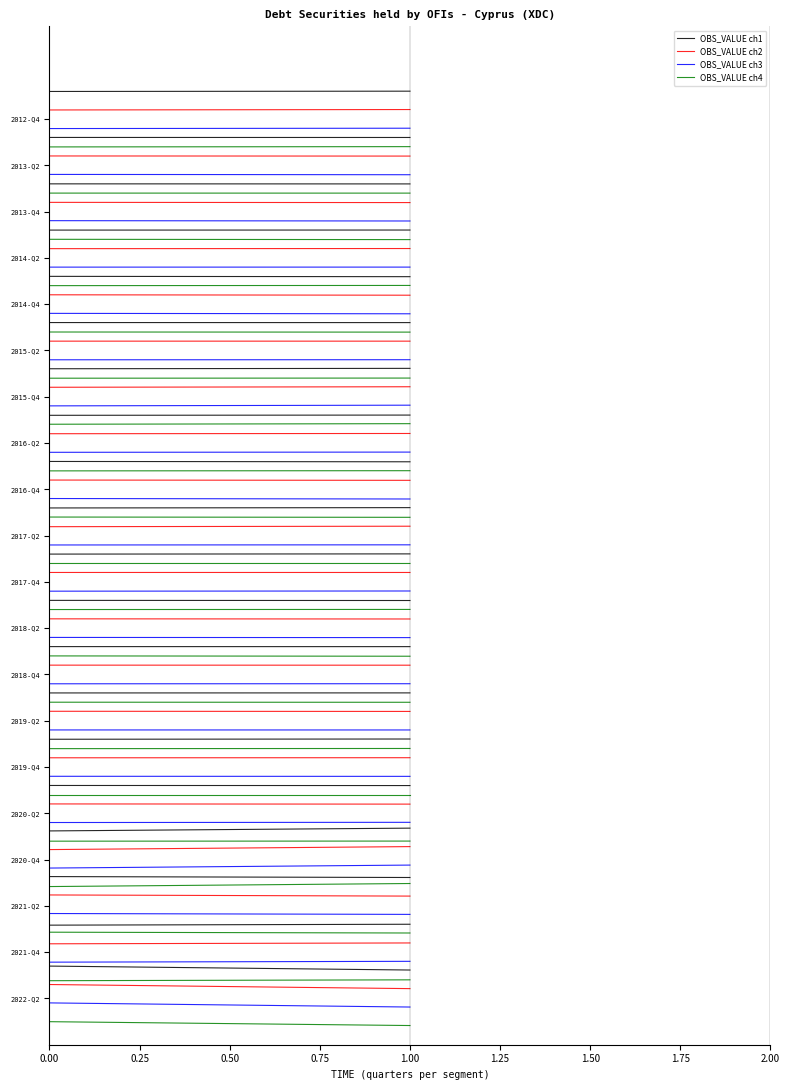

Which series has the widest spread of values?

OBS_VALUE ch2